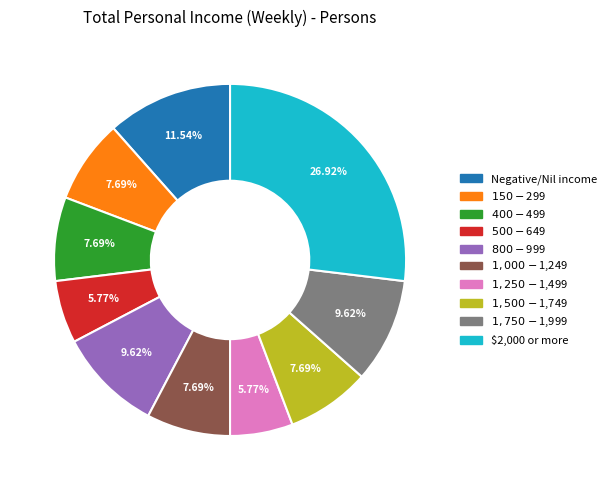

What percentage is the $1,250-$1,499 slice, to the nearest percent?

6%